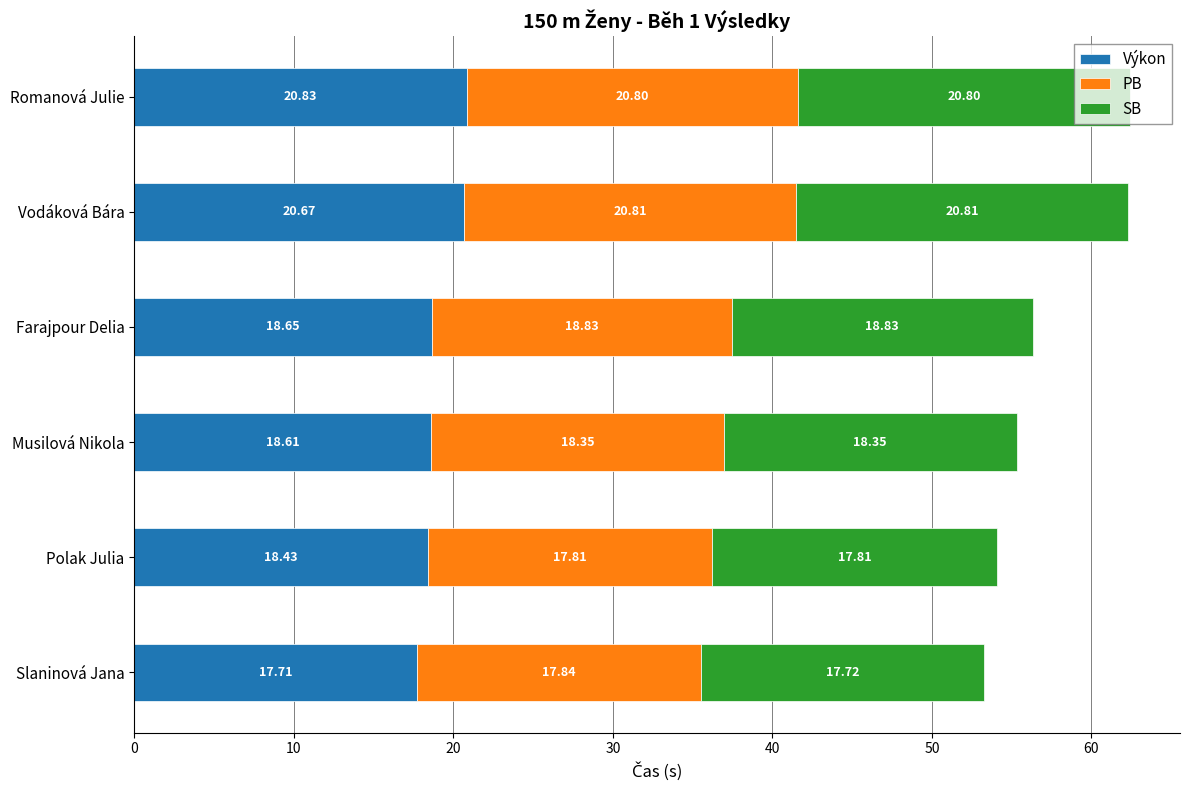

What is the sum of the Výkon values at Farajpour Delia and Slaninová Jana?

36.4